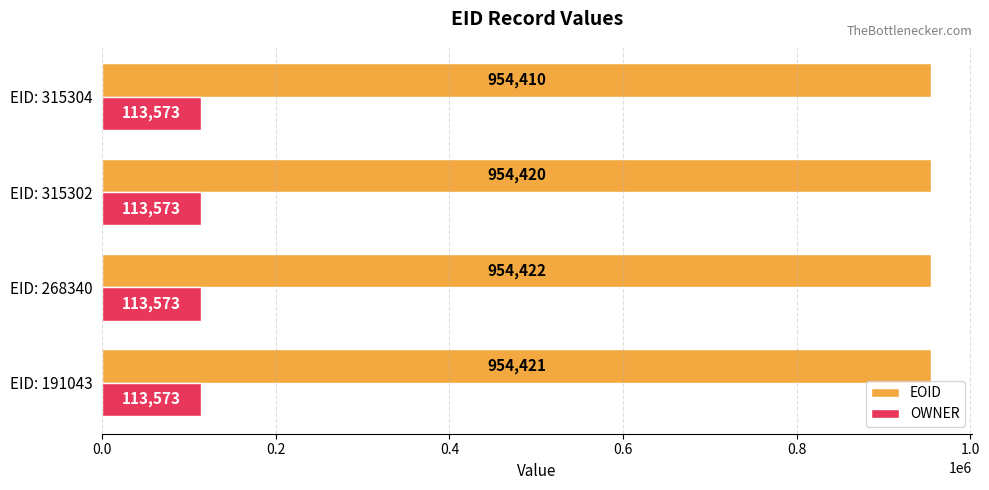

Rank the series at EID: 315302 from highest to lowest value.

EOID, OWNER